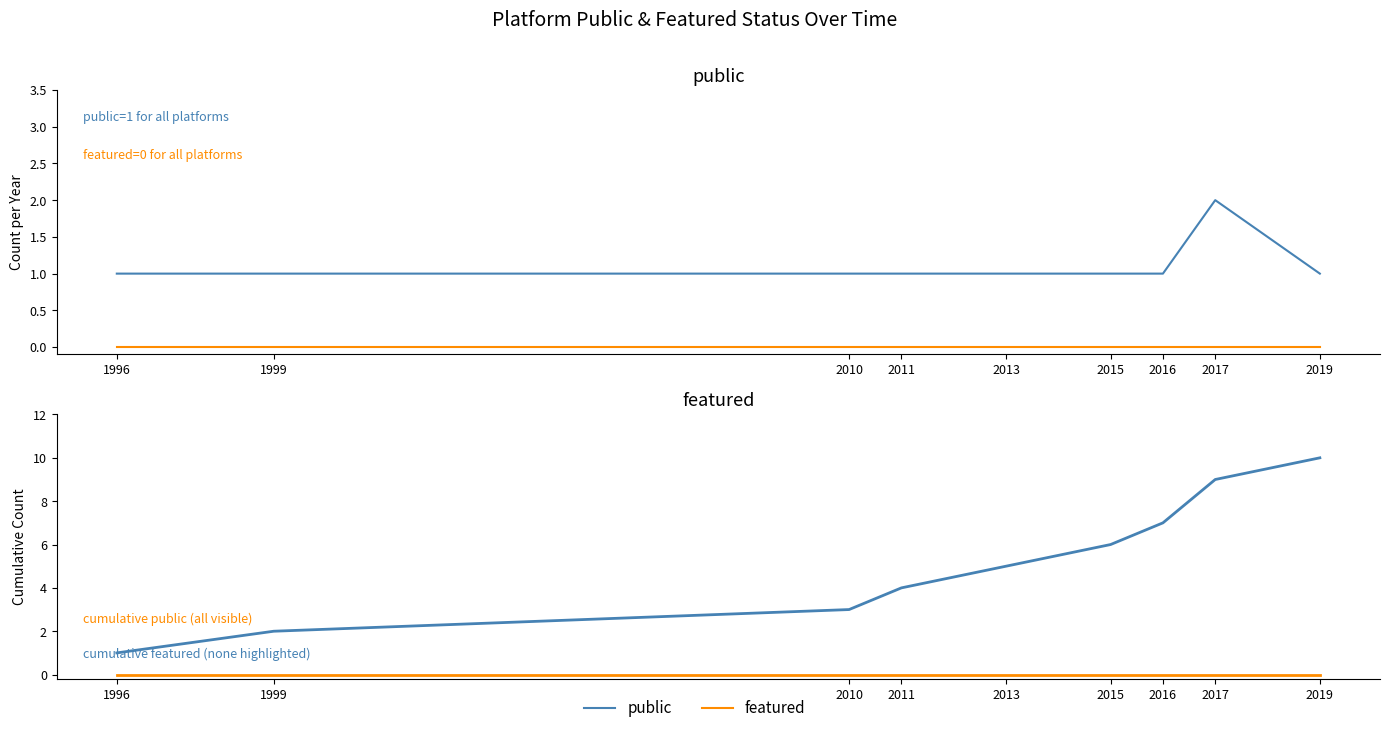

How many values in the public series exceed 5?

4